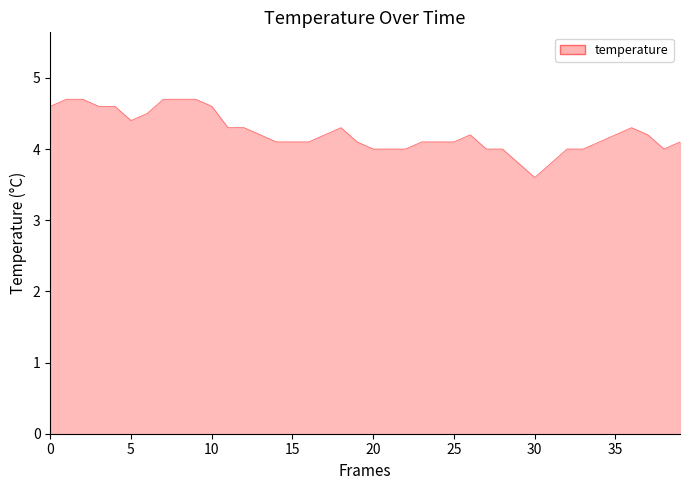

What is the minimum value shown in the chart?

3.6